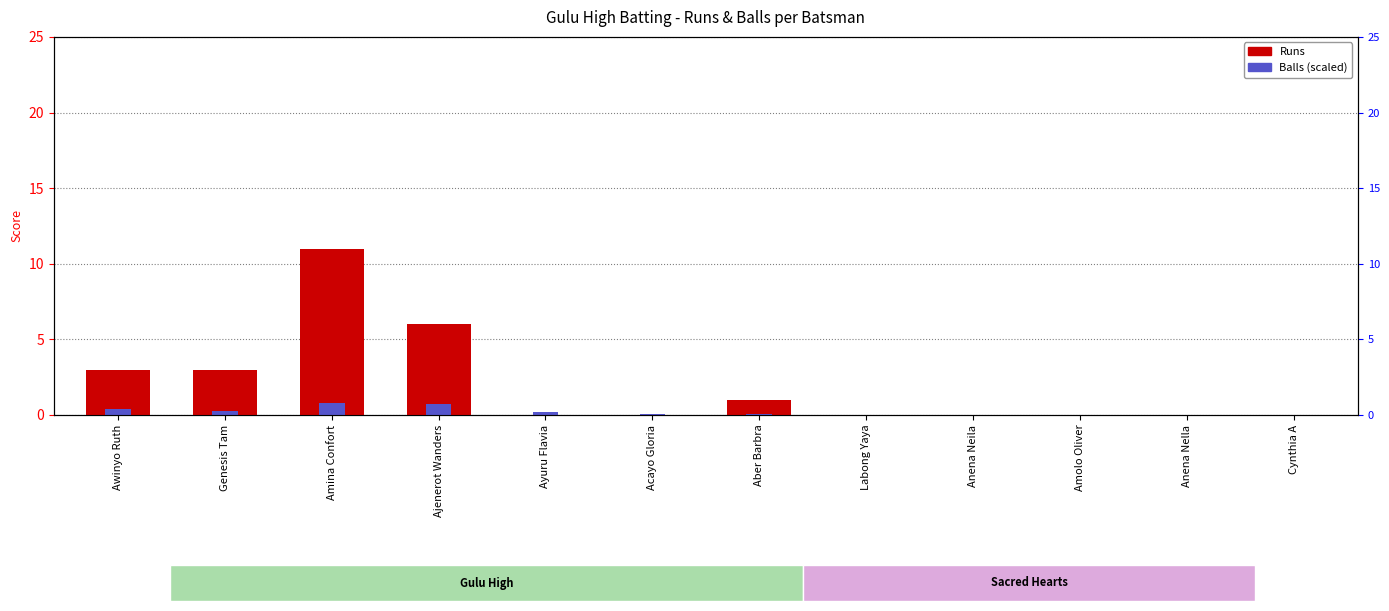

What is the sum of all Balls values?

2.4